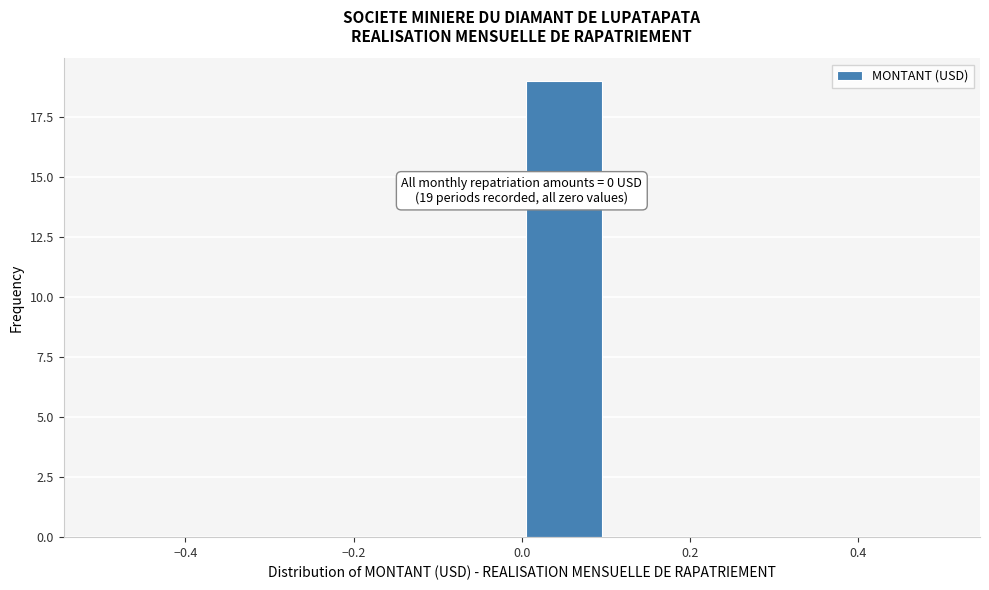

Which range on the x-axis has the tallest bar?

0.0 to 0.1